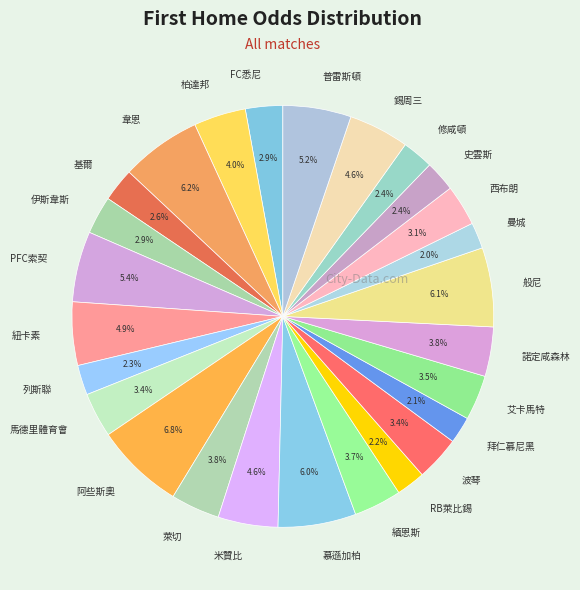

Between 普雷斯頓 and 慕遜加柏, which is larger?

慕遜加柏